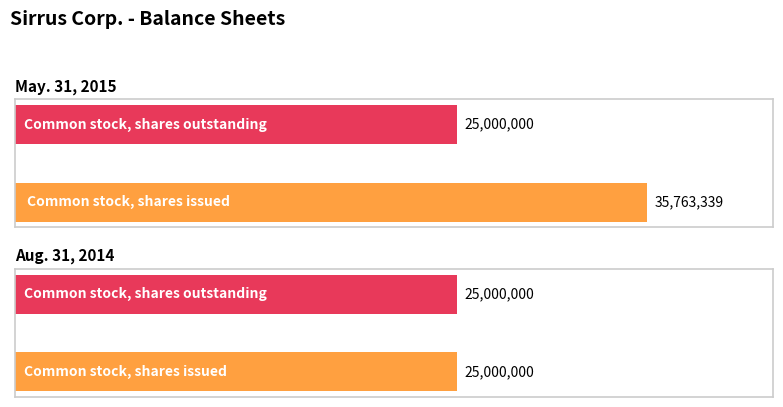

Which category has the highest value in the May. 31, 2015 series?

Common stock, shares issued